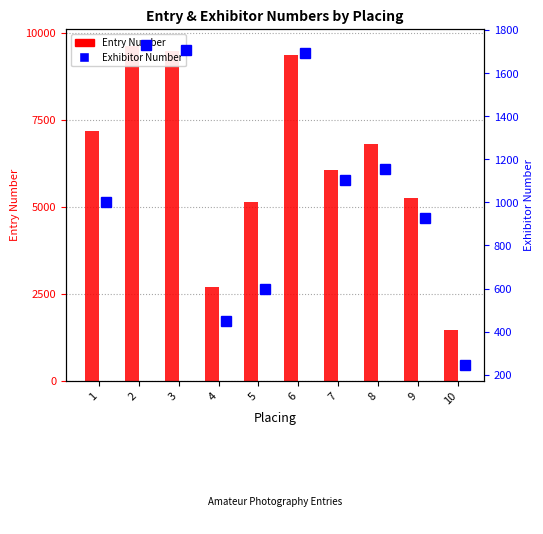

What is the approximate value of Exhibitor Number at 9?

929